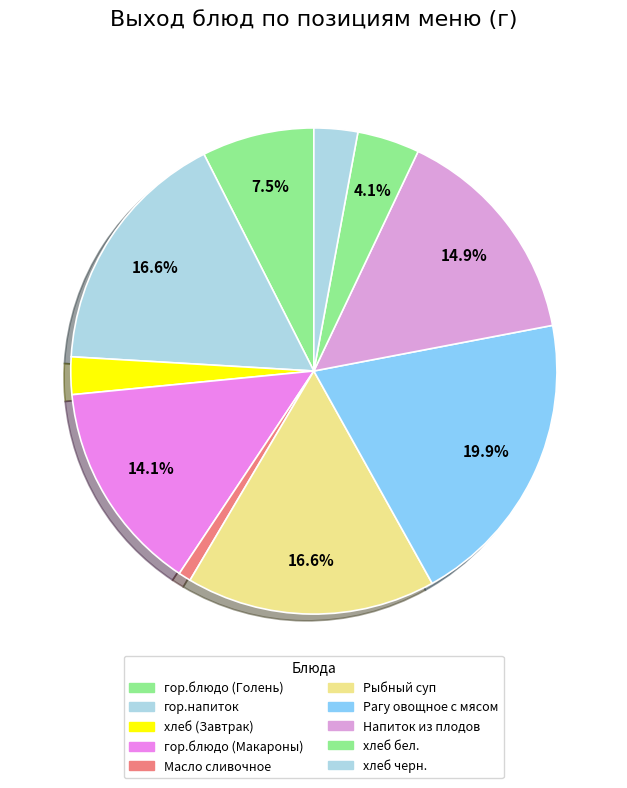

How many slices are in this pie chart?

10